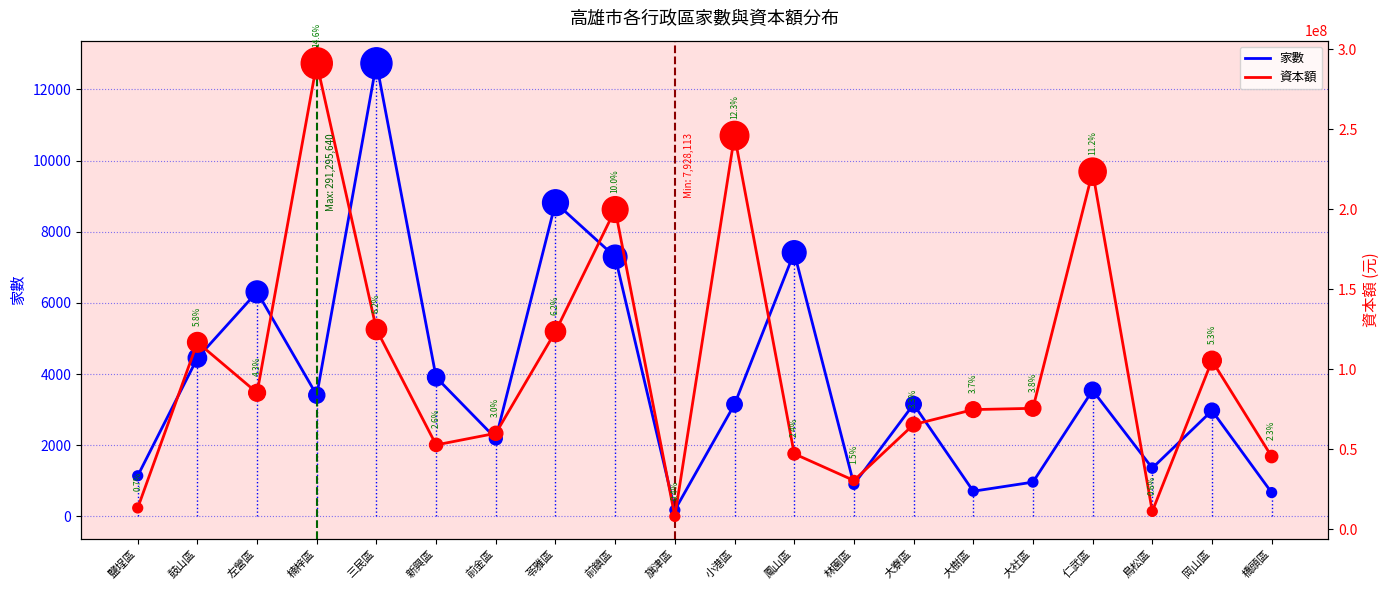

Which series has the largest total across all categories?

資本額